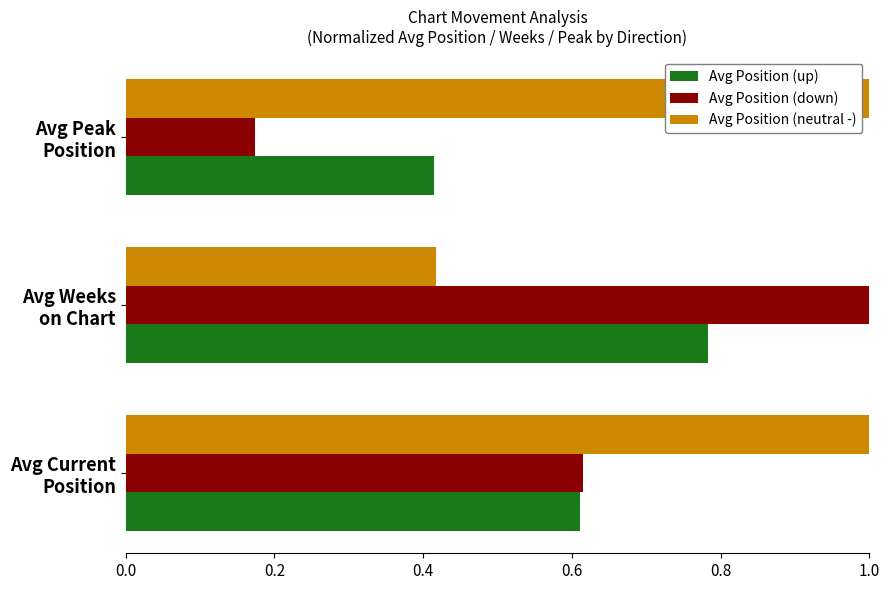

What is the sum of all Avg Position (neutral -) values?

2.4